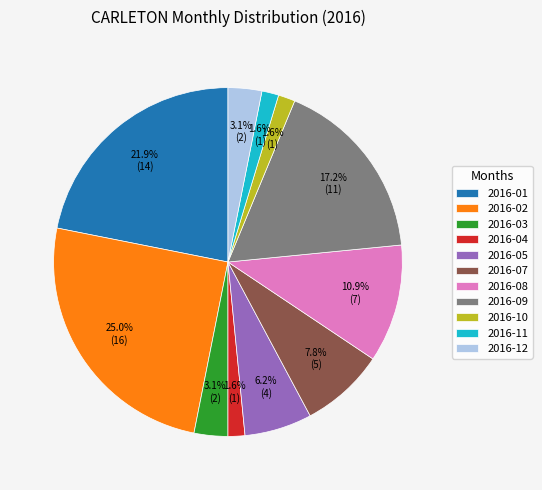

Is the sum of 2016-05 and 2016-02 greater than half?

No